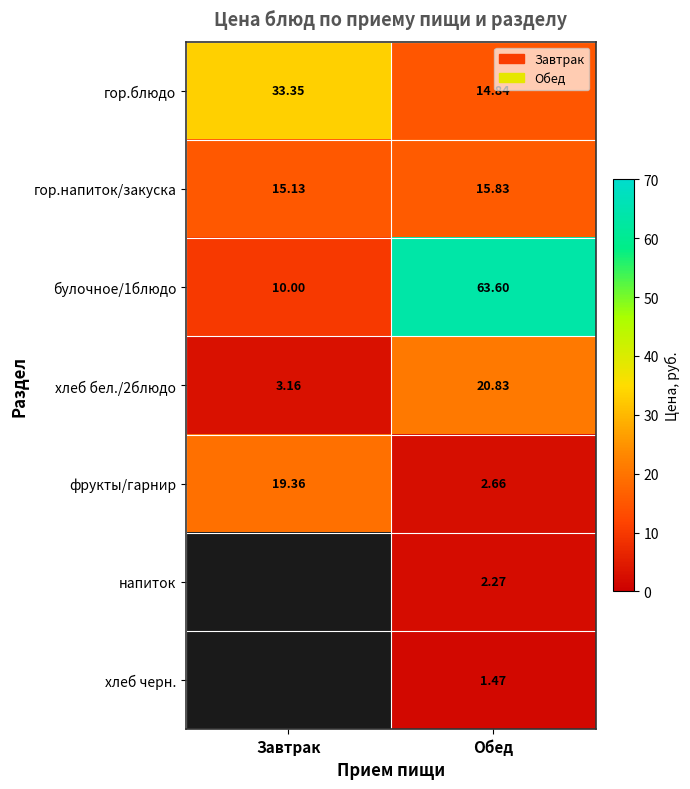

True or false: гор.блюдо has a value of 57.5 at Завтрак.

False